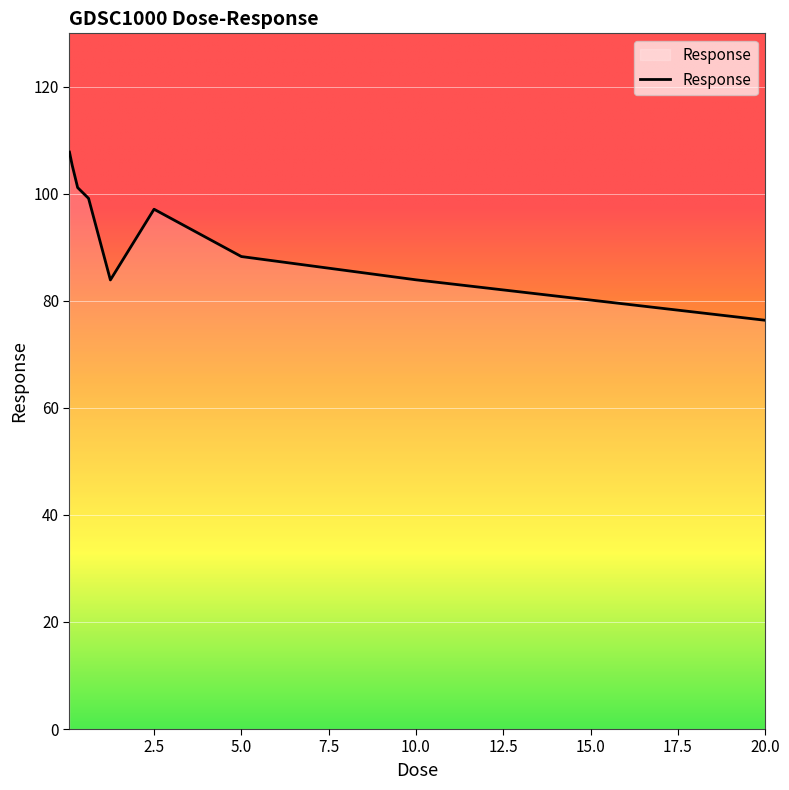

What is the smallest value displayed?

76.4